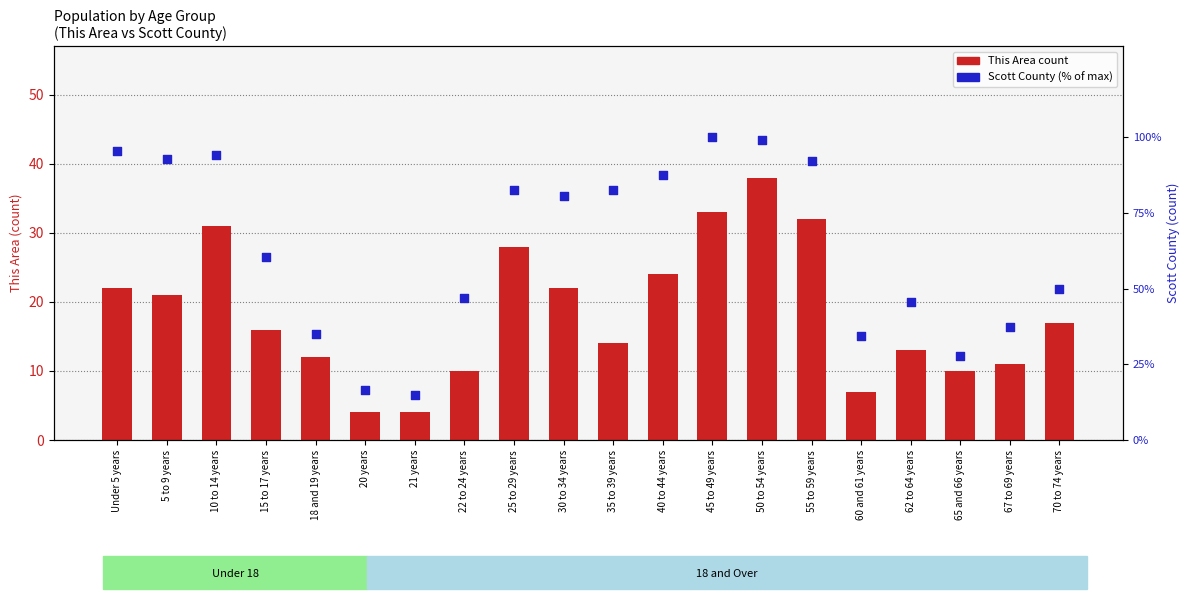

At which category is the sum across all series the highest?

50 to 54 years